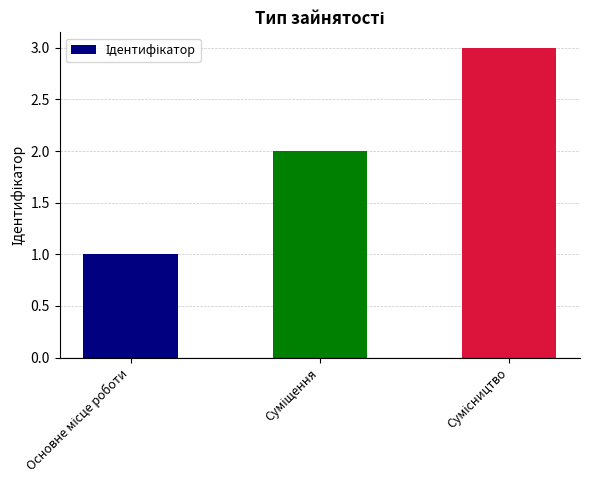

What is the difference between the second highest and minimum values?

1